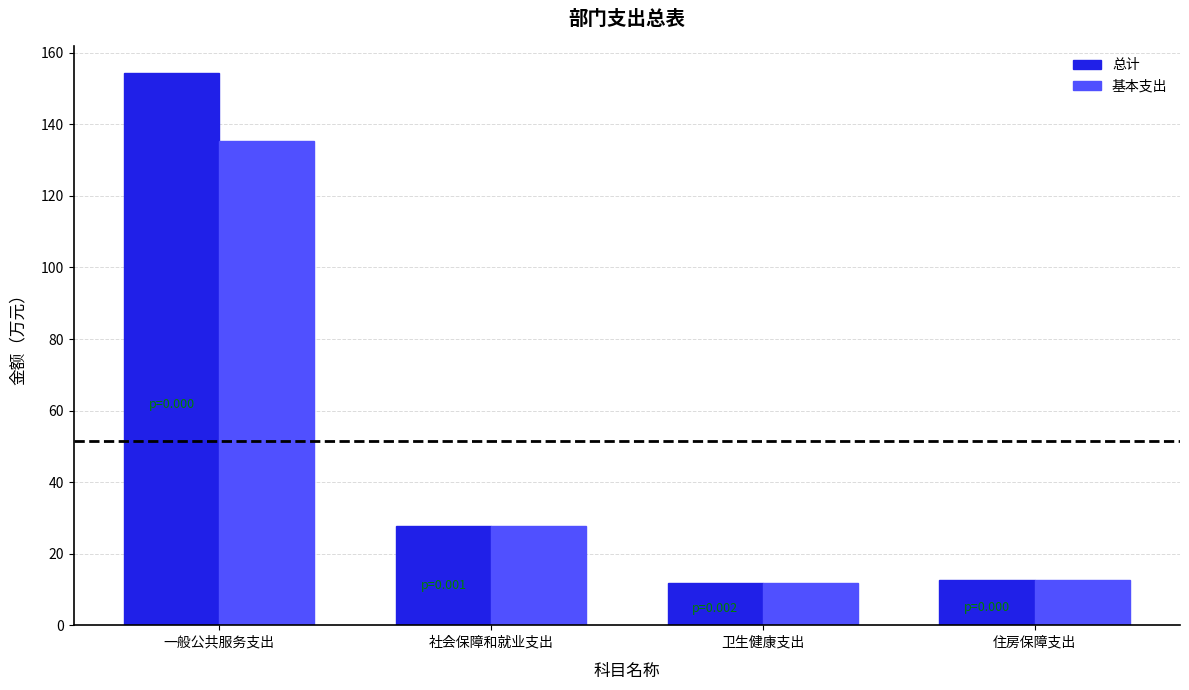

What is the sum of all 总计 values?

206.4